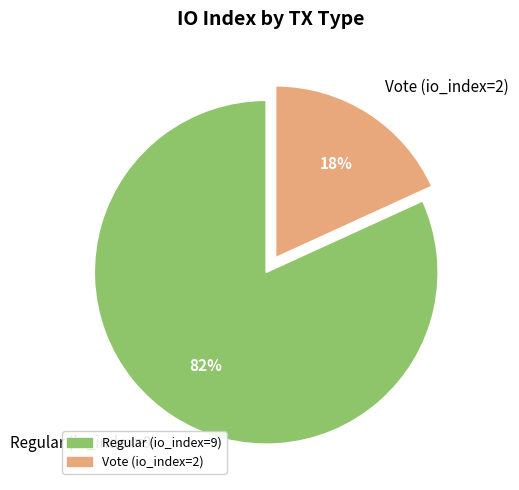

Is the sum of Vote (io_index=2) and Regular (io_index=9) greater than half?

Yes